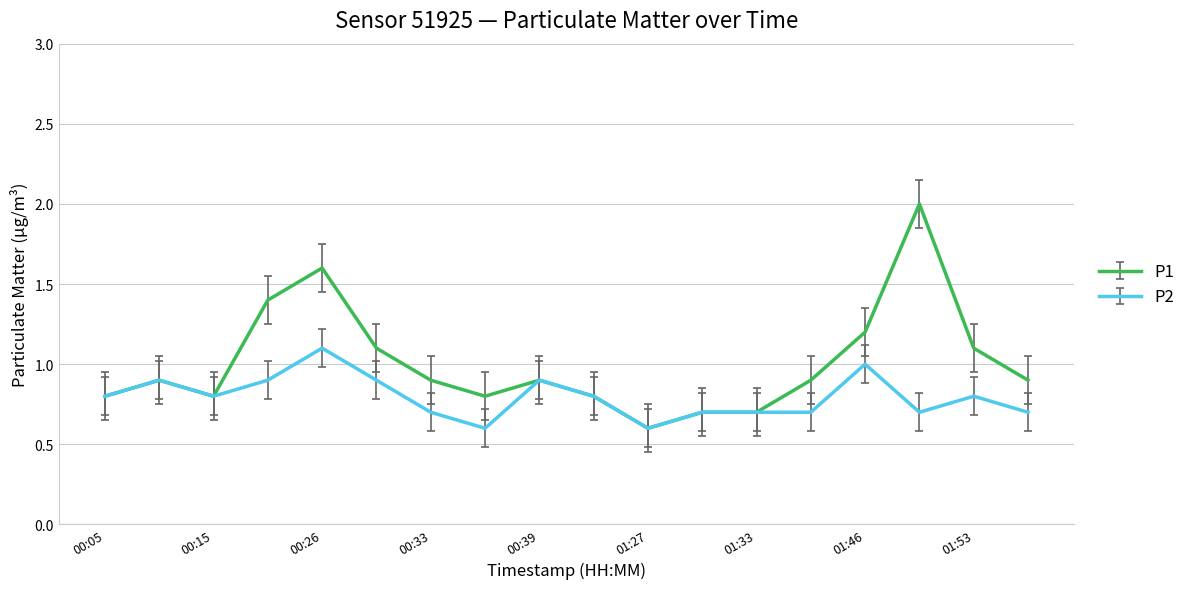

Does the chart display data point markers on the line(s)?

No